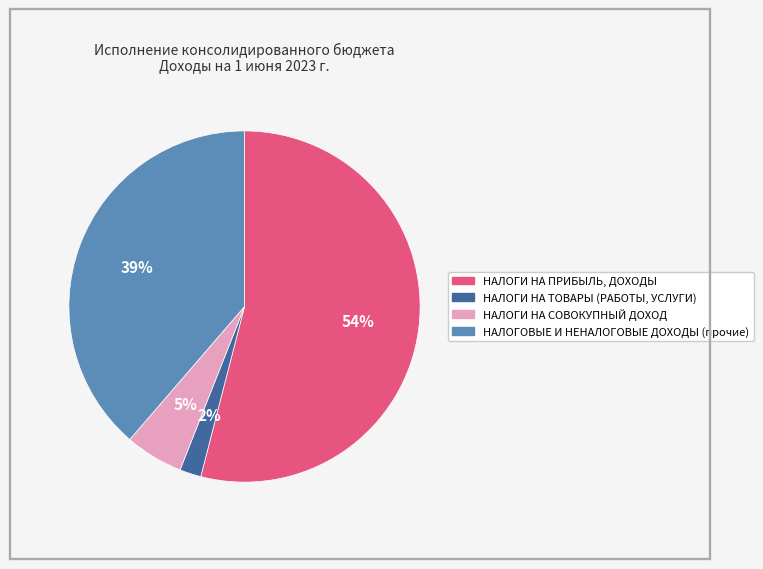

To the nearest percent, what is the difference between the largest and smallest slice percentages?

52%